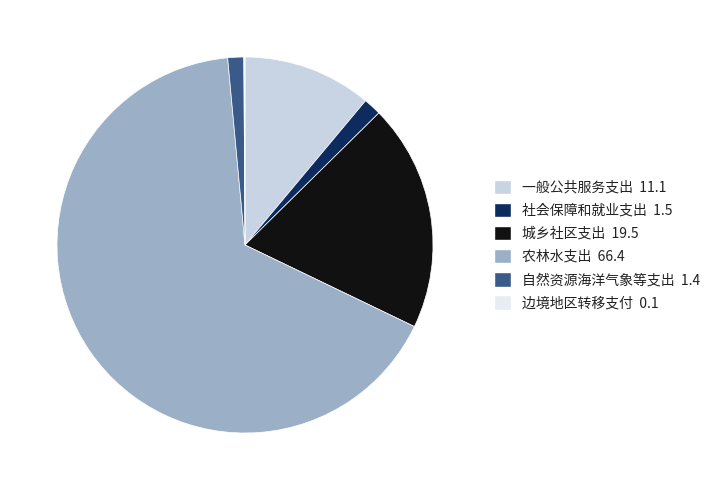

The 农林水支出 slice represents 66% of the pie. True or false?

True